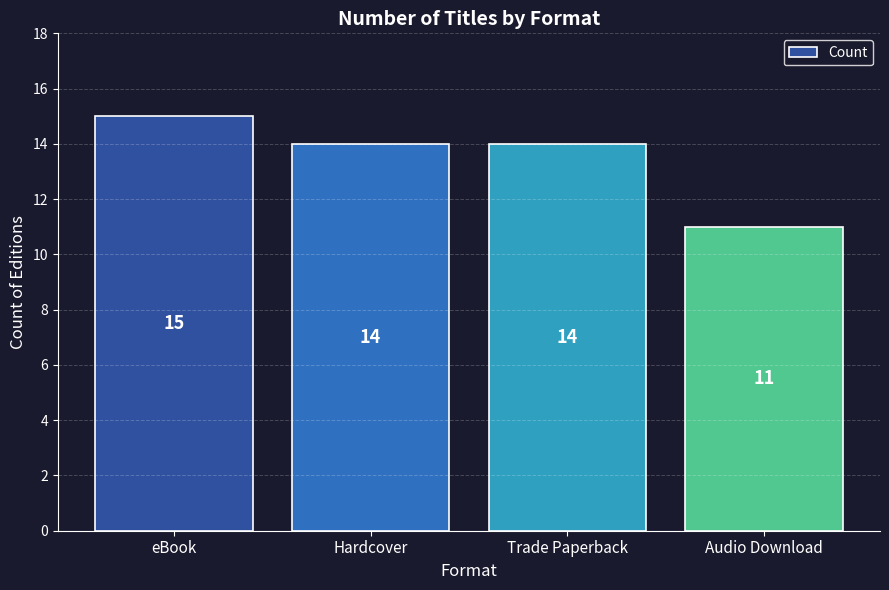

What is the greatest value displayed?

15